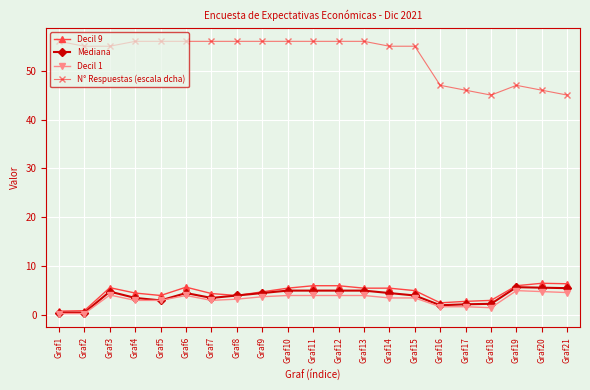

True or false: N° Respuestas (escala dcha) has a value of 89.2 at Graf1.

False